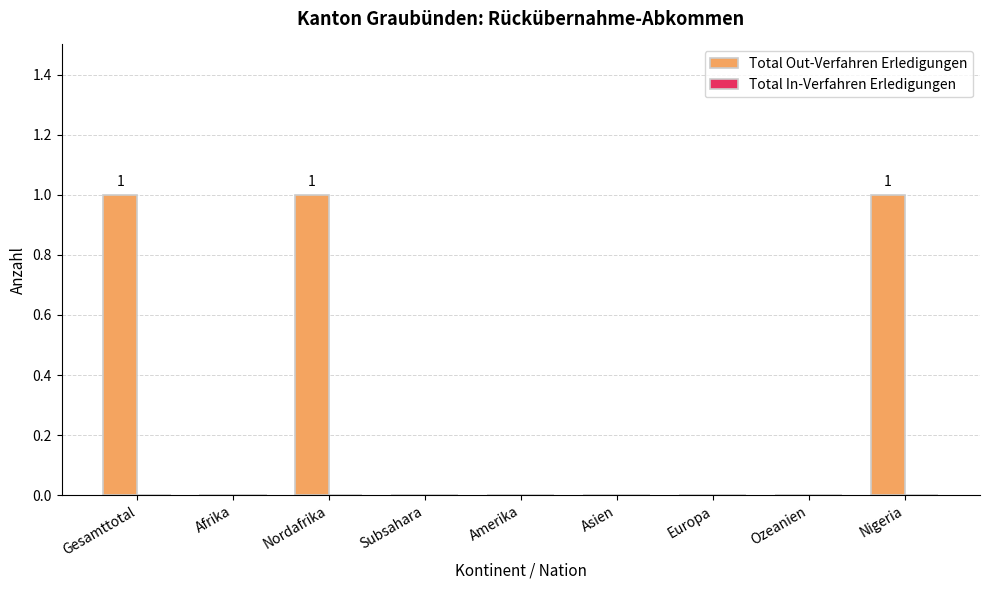

Which has a higher value, Gesamttotal or Ozeanien?

Gesamttotal